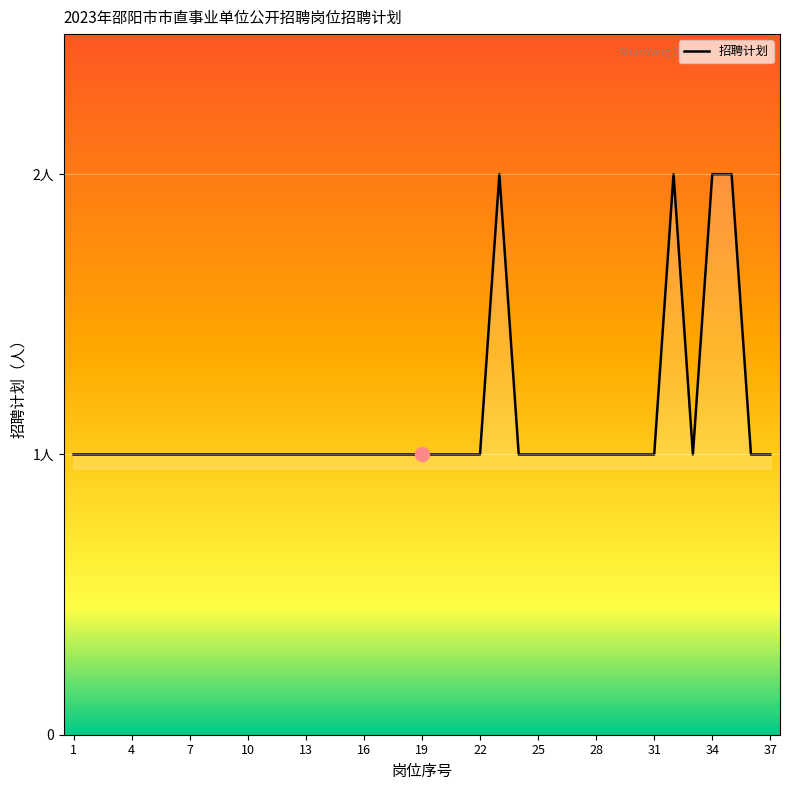

Reading left to right, extract all data points from this chart.

1	1	1	1	1	1	1	1	1	1	1	1	1	1	1	1	1	1	1	1	1	1	2	1	1	1	1	1	1	1	1	2	1	2	2	1	1